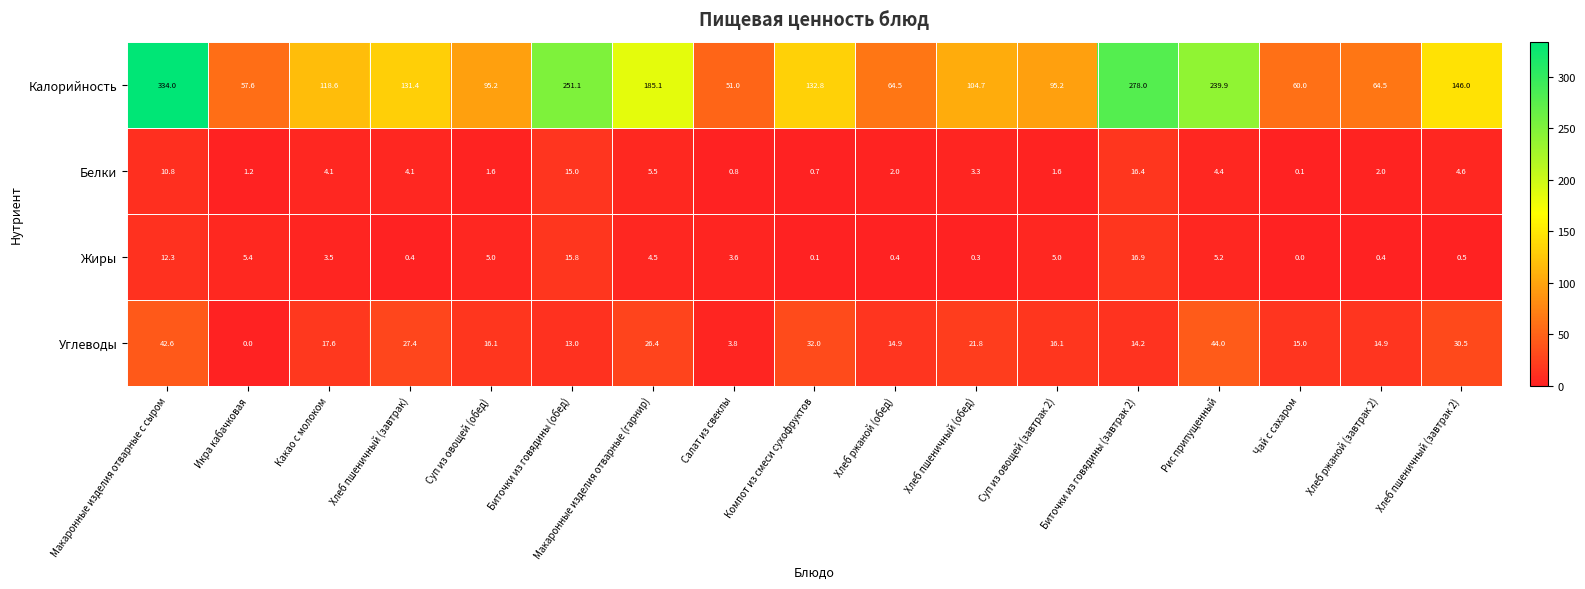

What is the approximate value of Белки at Биточки из говядины (завтрак 2)?

16.4